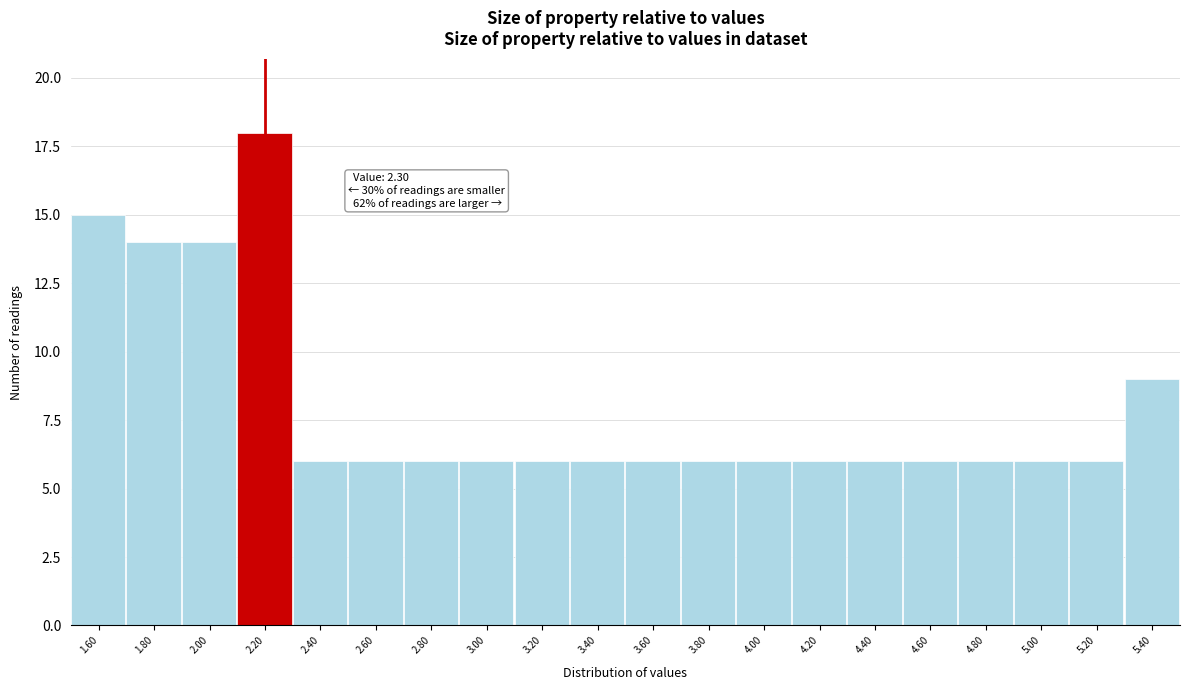

Reading left to right, extract all data points from this chart.

15	14	14	18	6	6	6	6	6	6	6	6	6	6	6	6	6	6	6	9